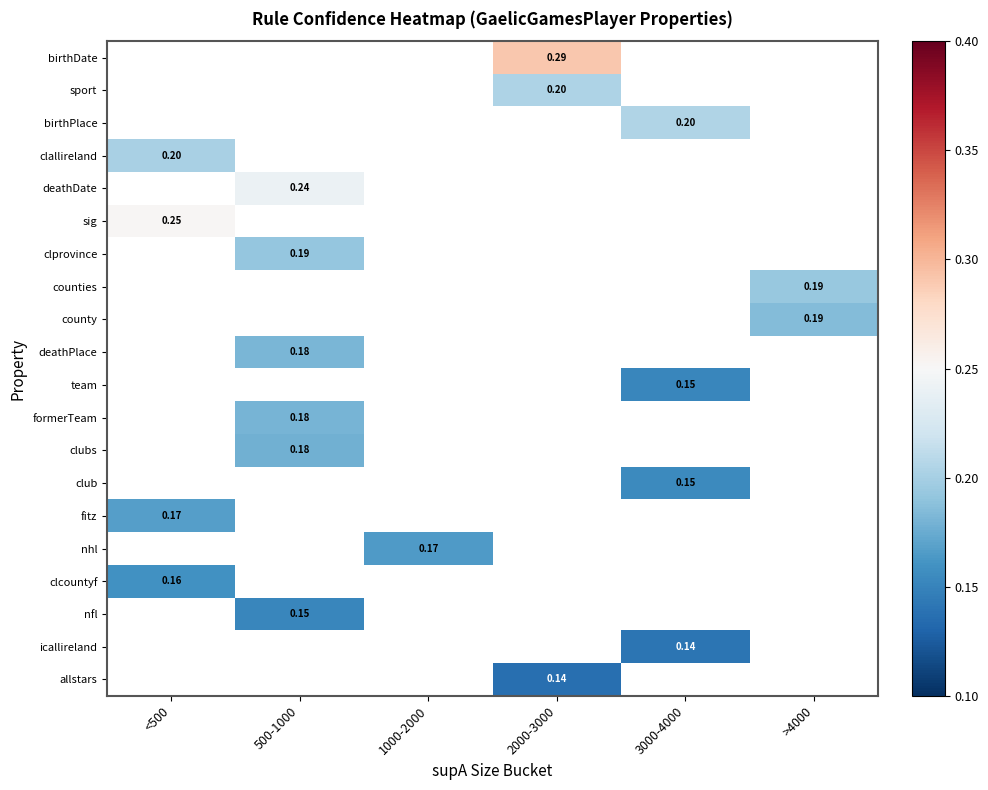

How many values in counties are above zero?

1